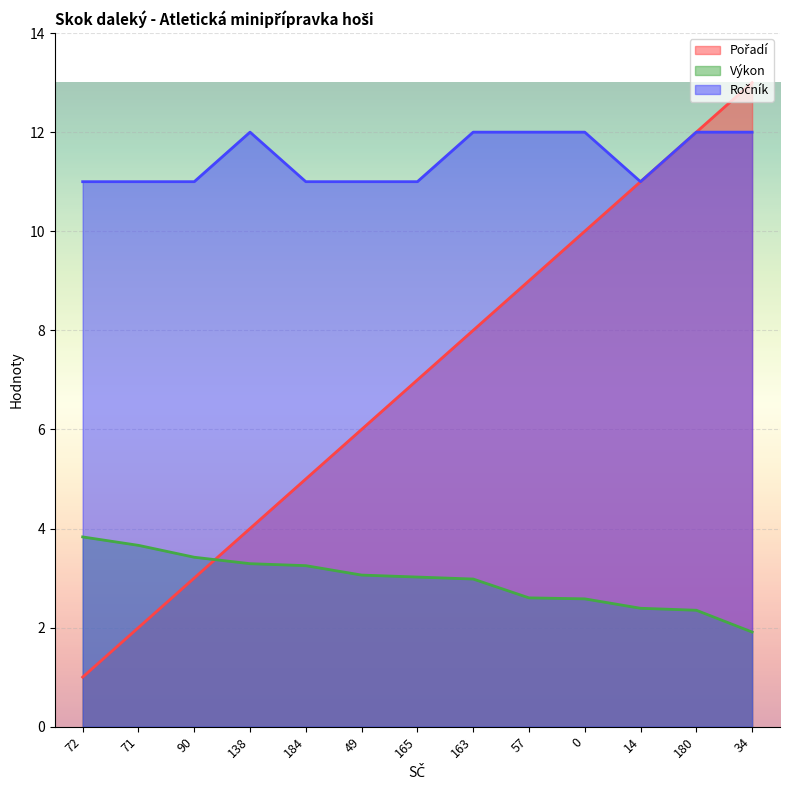

The Ročník series shows 11.0 at 90. True or false?

True